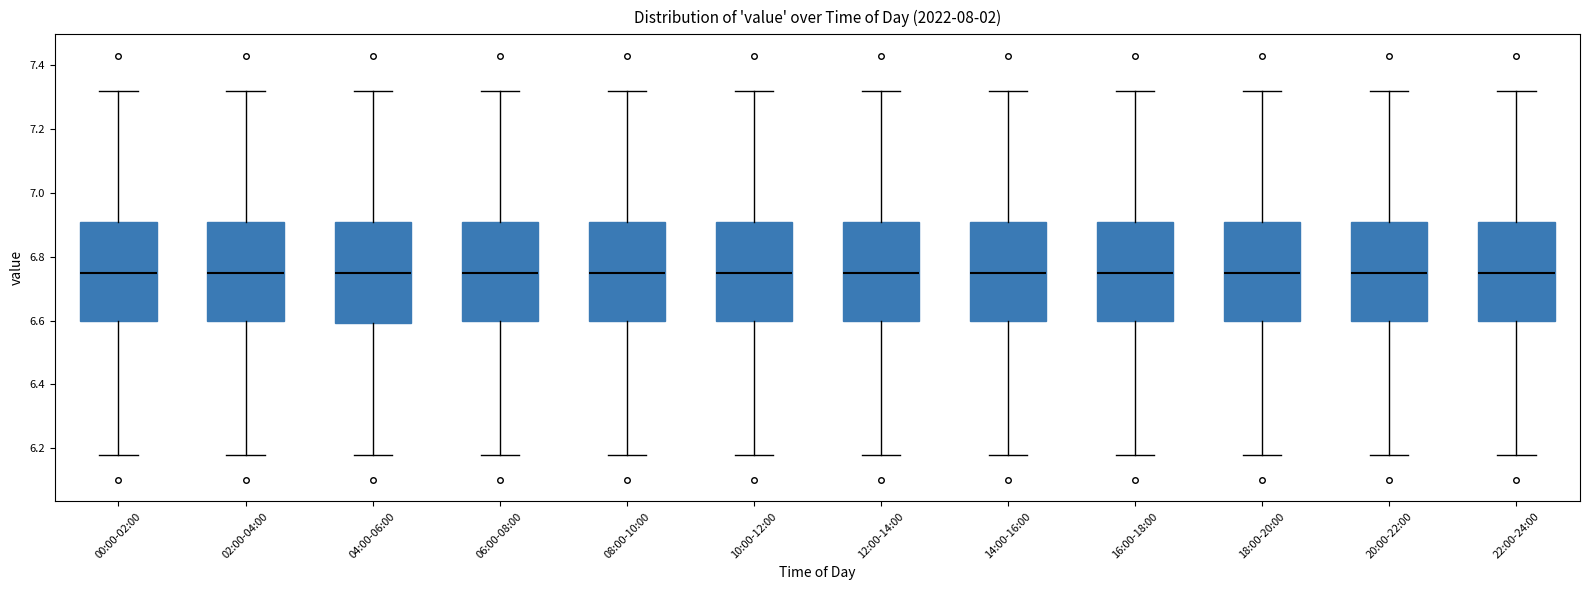

Reading left to right, read every box against the y-axis: the position of its median line, the range the box covers, and the ends of its whiskers. The values are not printed on the chart, so give them approximately, as read against the axis.

00:00-02:00: median 6.76, box 6.60 to 6.90, whiskers 6.18 to 7.32
02:00-04:00: median 6.76, box 6.60 to 6.90, whiskers 6.18 to 7.32
04:00-06:00: median 6.76, box 6.60 to 6.90, whiskers 6.18 to 7.32
06:00-08:00: median 6.76, box 6.60 to 6.90, whiskers 6.18 to 7.32
08:00-10:00: median 6.76, box 6.60 to 6.90, whiskers 6.18 to 7.32
10:00-12:00: median 6.76, box 6.60 to 6.90, whiskers 6.18 to 7.32
12:00-14:00: median 6.76, box 6.60 to 6.90, whiskers 6.18 to 7.32
14:00-16:00: median 6.76, box 6.60 to 6.90, whiskers 6.18 to 7.32
16:00-18:00: median 6.76, box 6.60 to 6.90, whiskers 6.18 to 7.32
18:00-20:00: median 6.76, box 6.60 to 6.90, whiskers 6.18 to 7.32
20:00-22:00: median 6.76, box 6.60 to 6.90, whiskers 6.18 to 7.32
22:00-24:00: median 6.76, box 6.60 to 6.90, whiskers 6.18 to 7.32